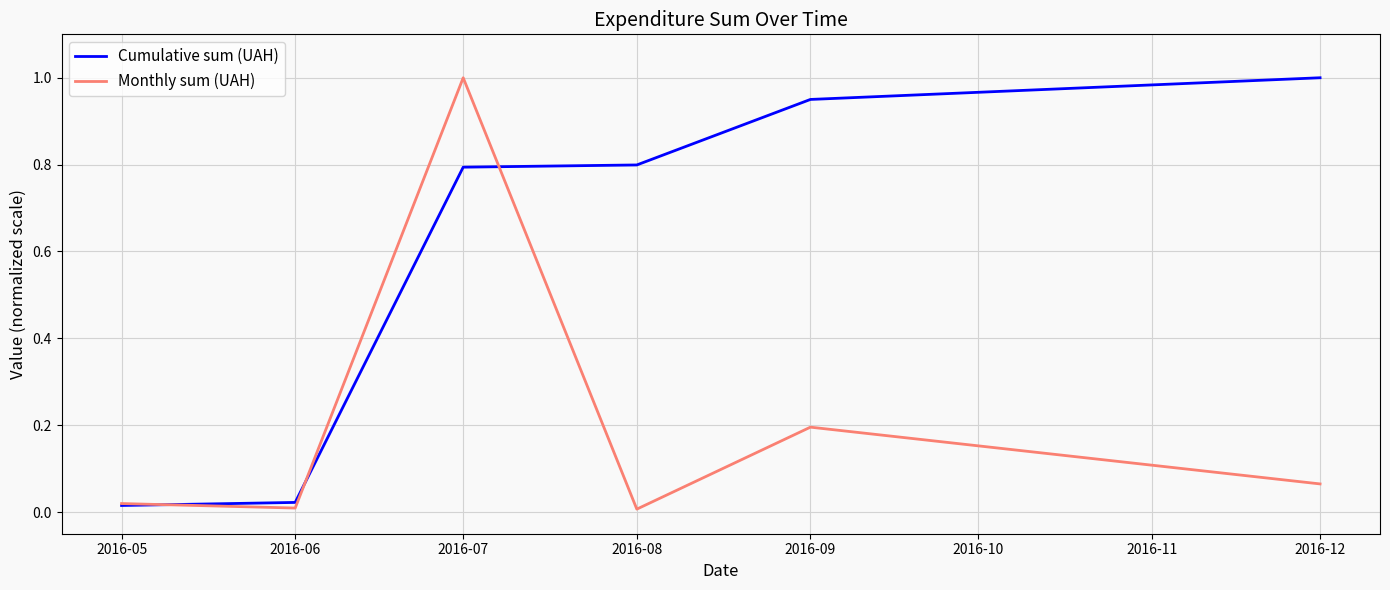

Between 2016-07 and 2016-09, which series saw the biggest shift?

Monthly sum (UAH)